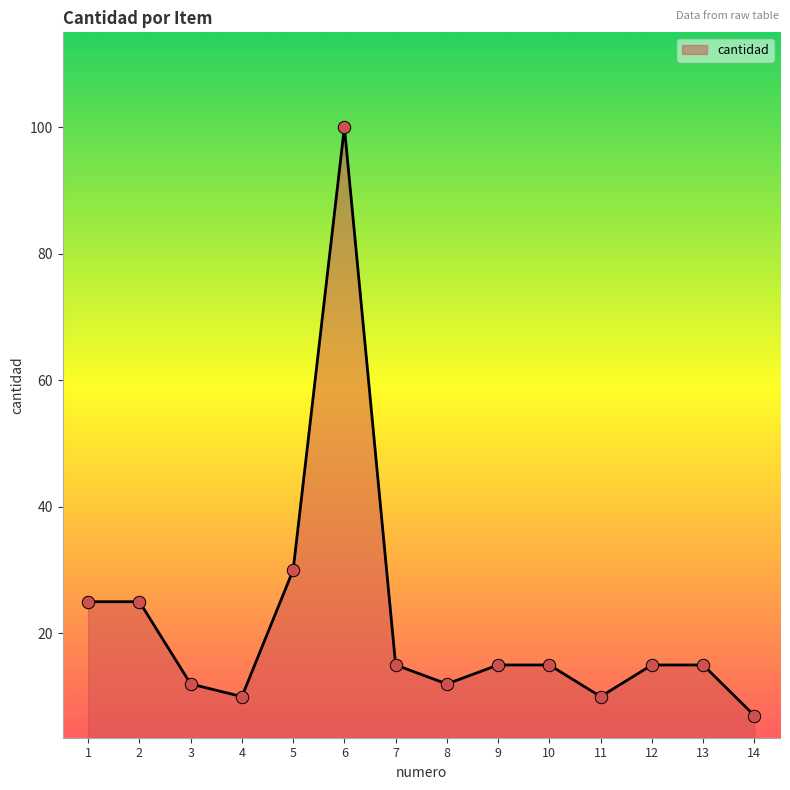

Between 7 and 14, which is larger?

7